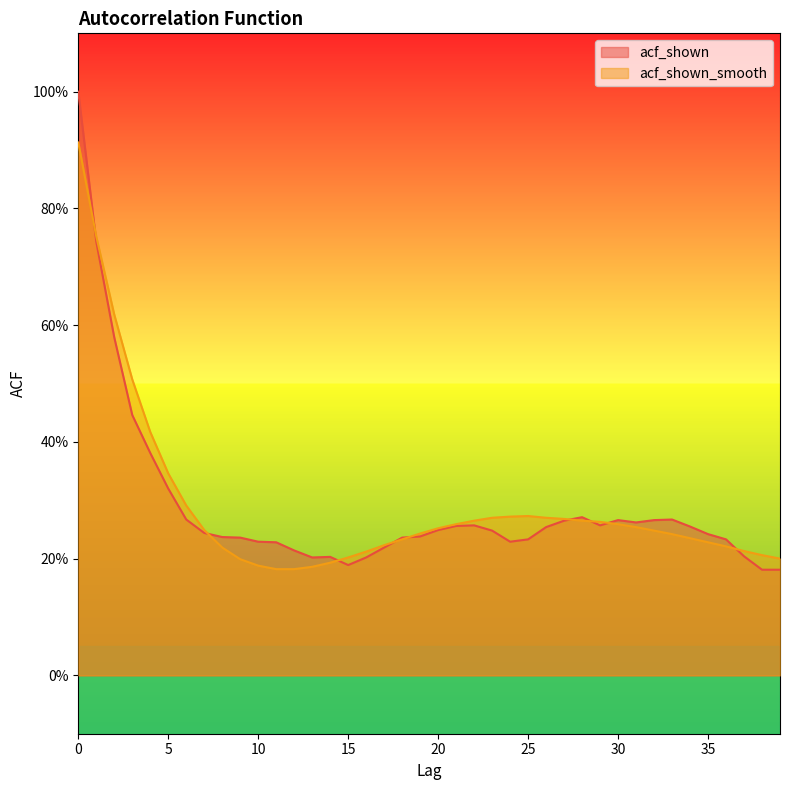

What is the value of the acf_shown_smooth point at the 10th from the left?

0.2